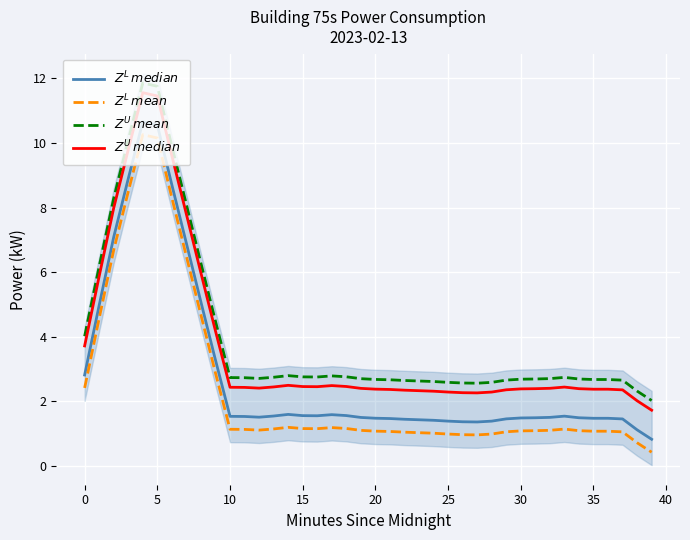

At how many categories does at least one series exceed 8?

6